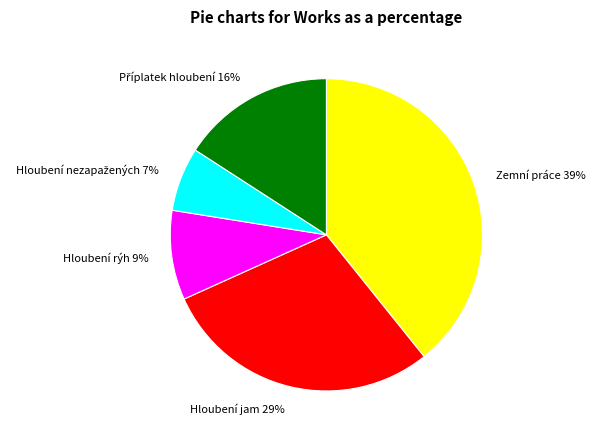

What is the largest slice in the pie chart?

Zemní práce